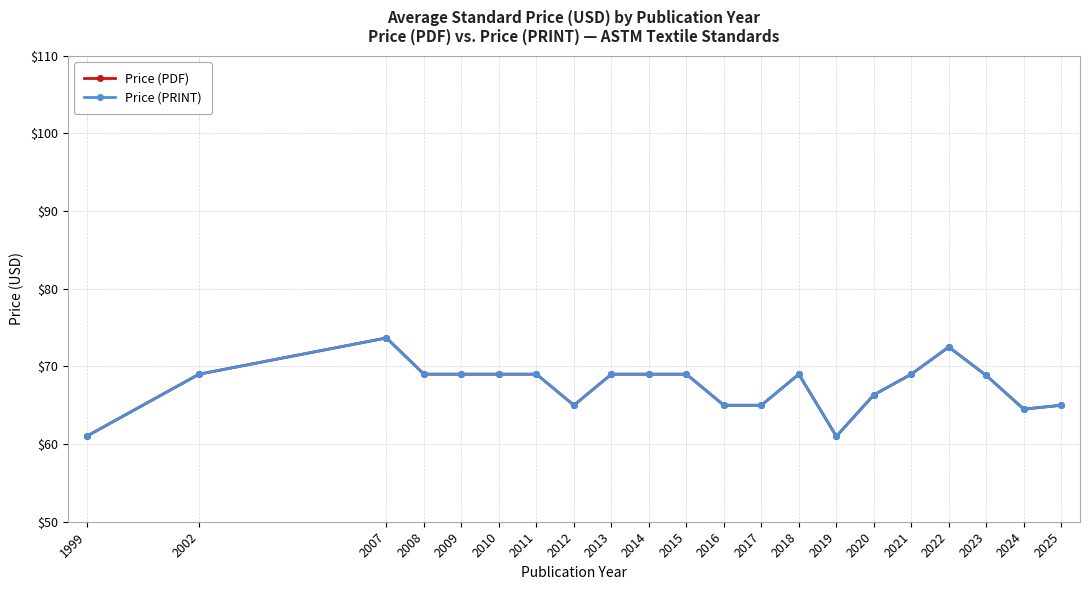

The value of Price (PRINT) at 2022 is 72.5. True or false?

True